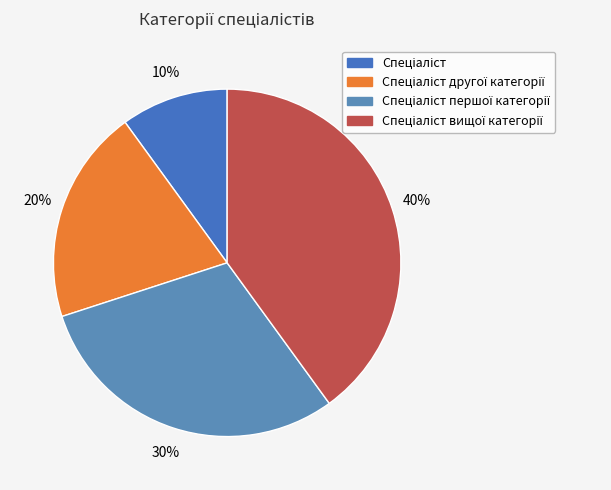

Does Спеціаліст першої категорії represent more than half of the total?

No